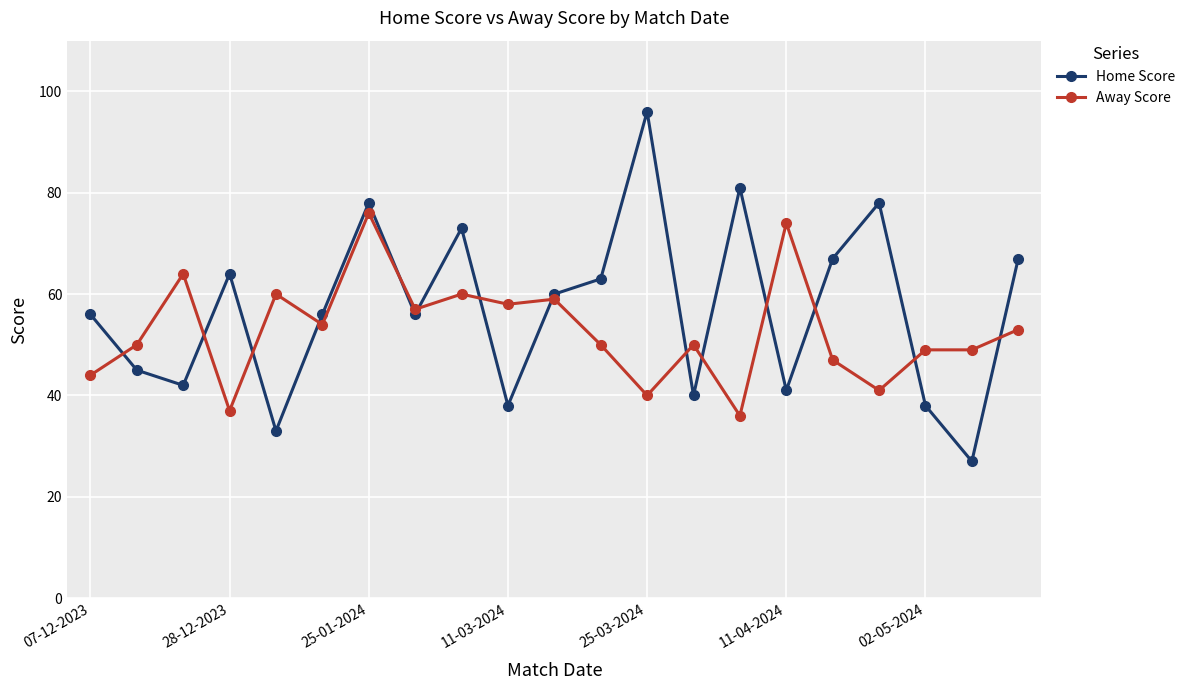

List the series in order of their peak value, highest first.

Home Score, Away Score